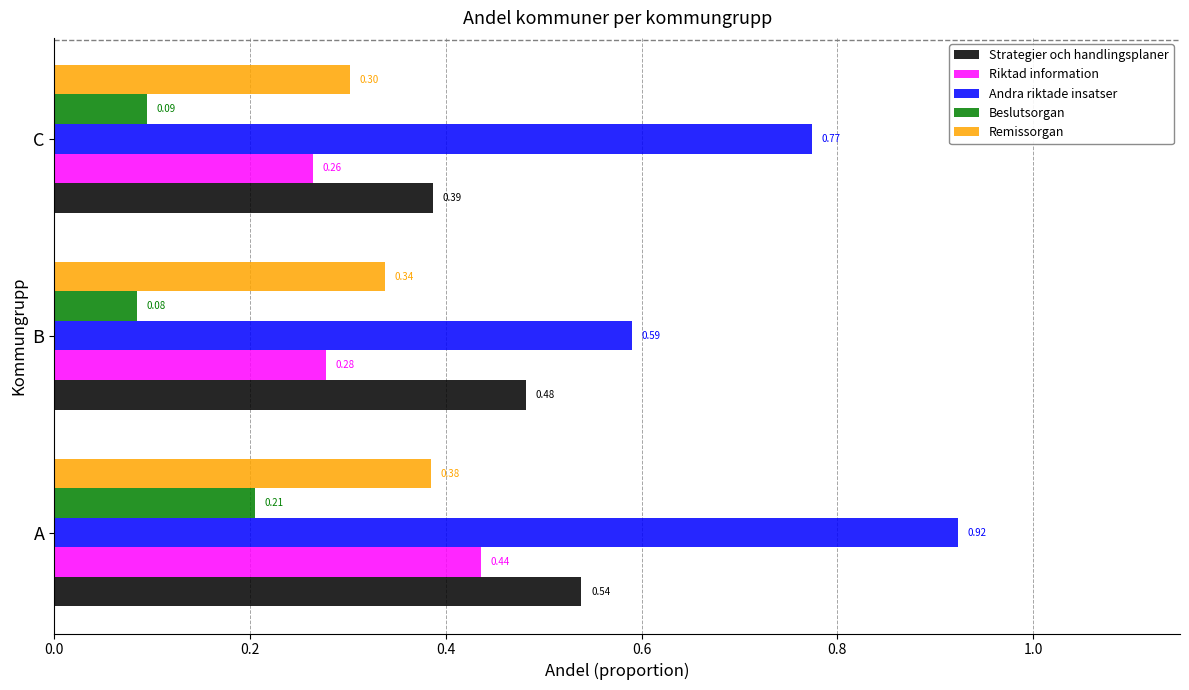

Which series has the largest range (max minus min)?

Andra riktade insatser